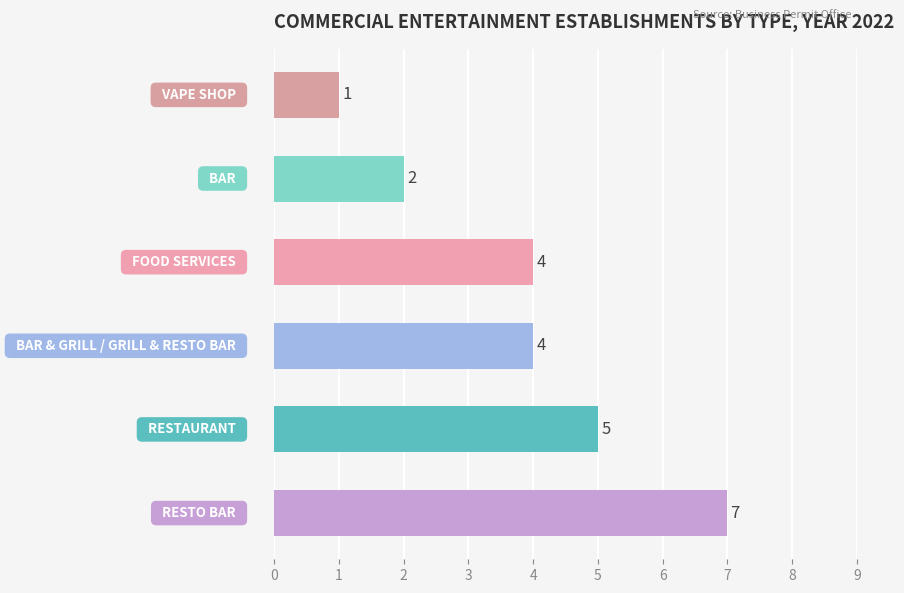

Count the values in the range 2 to 5.

4